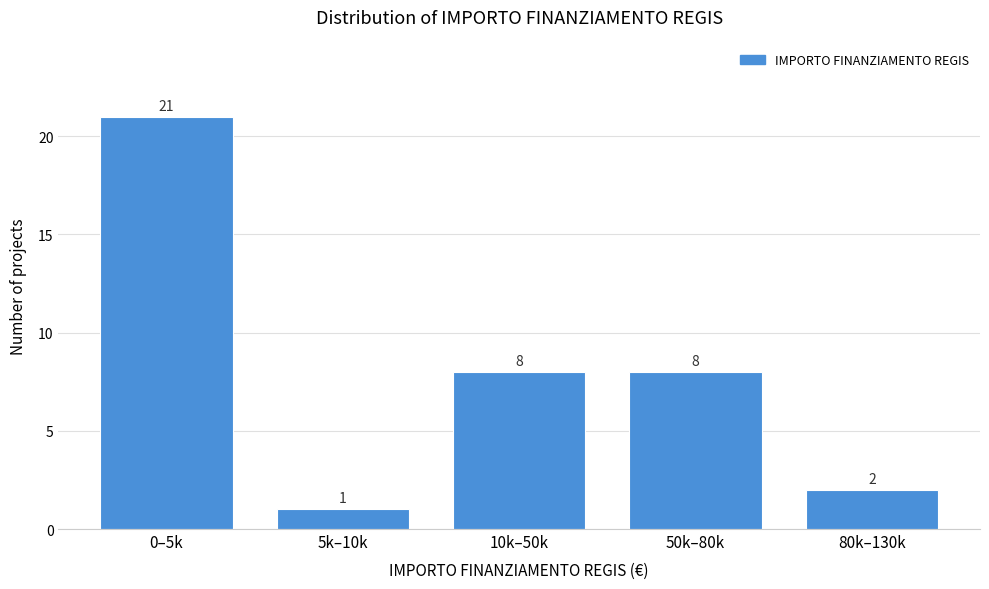

Reading left to right, extract all data points from this chart.

0–5k=21	5k–10k=1	10k–50k=8	50k–80k=8	80k–130k=2